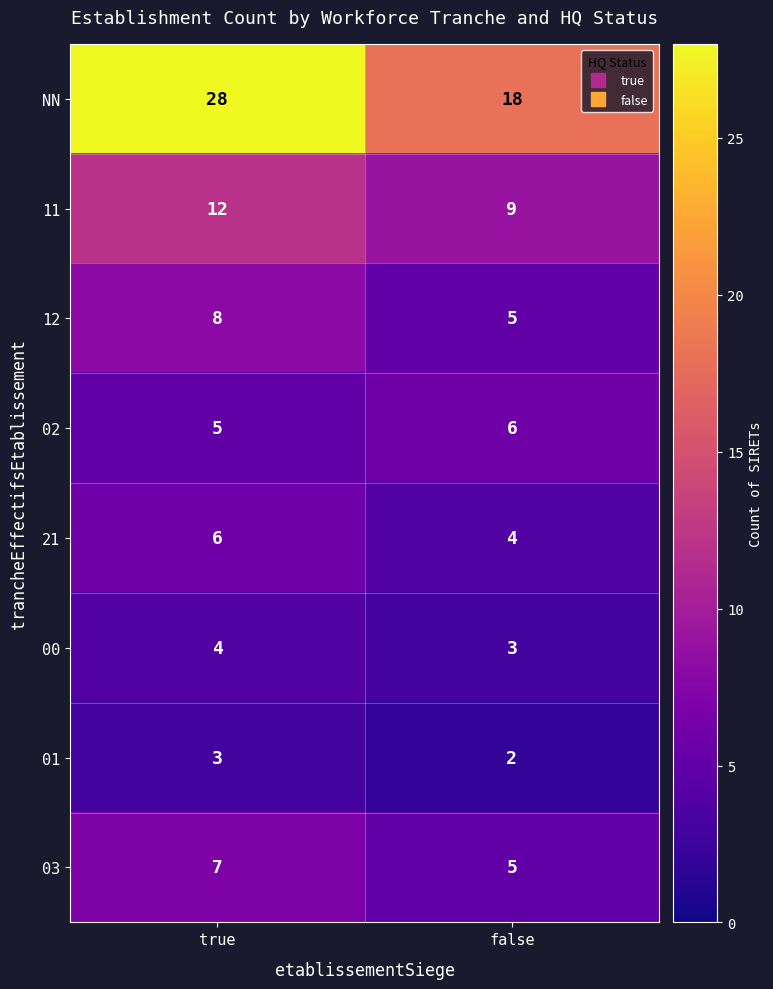

How many values in the 00 series are below 4?

1